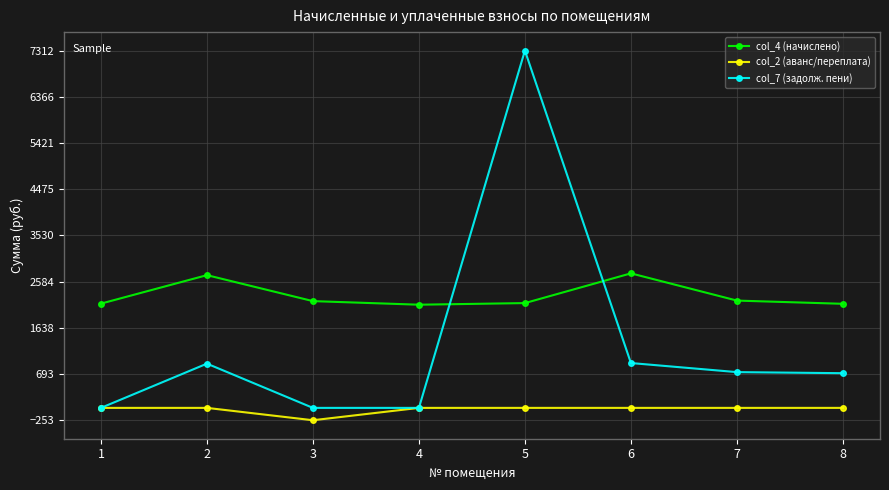

Rank the series by their average value, from highest to lowest.

col_4 (начислено), col_7 (задолж. пени), col_2 (аванс/переплата)